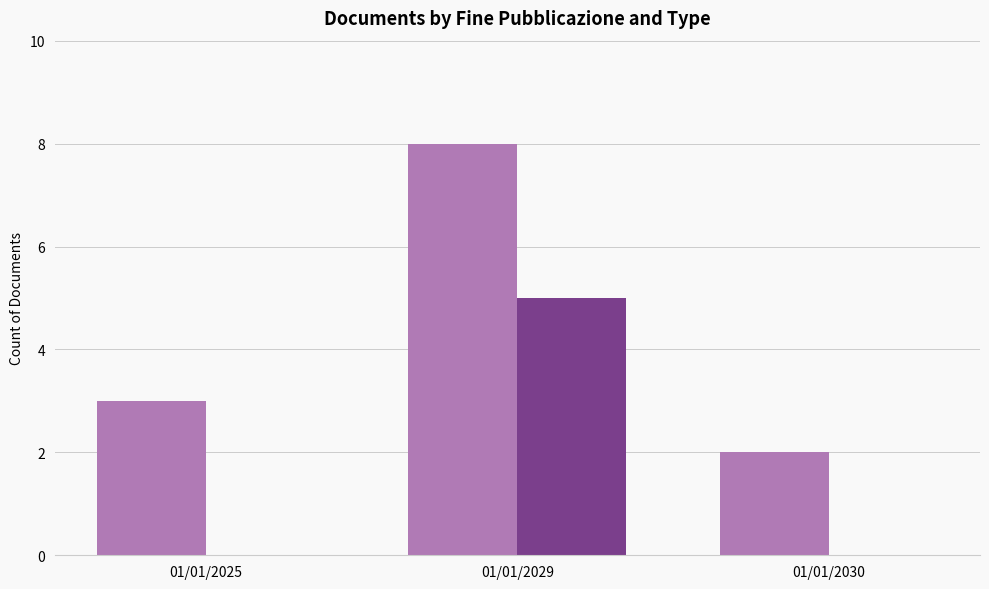

At which category is the sum across all series the highest?

01/01/2029